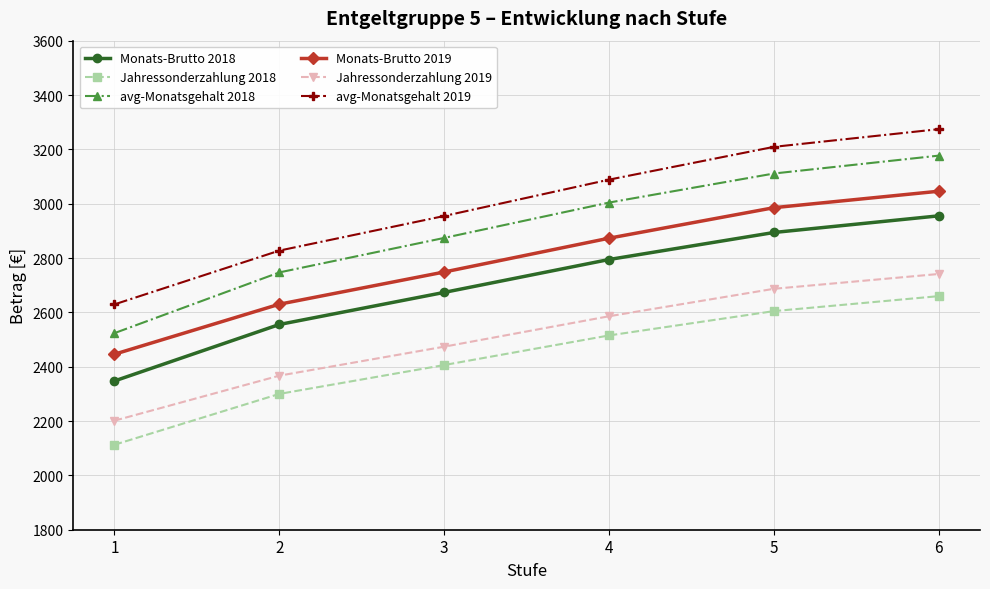

Rank the series by their maximum value, from lowest to highest.

Jahressonderzahlung 2018, Jahressonderzahlung 2019, Monats-Brutto 2018, Monats-Brutto 2019, avg-Monatsgehalt 2018, avg-Monatsgehalt 2019